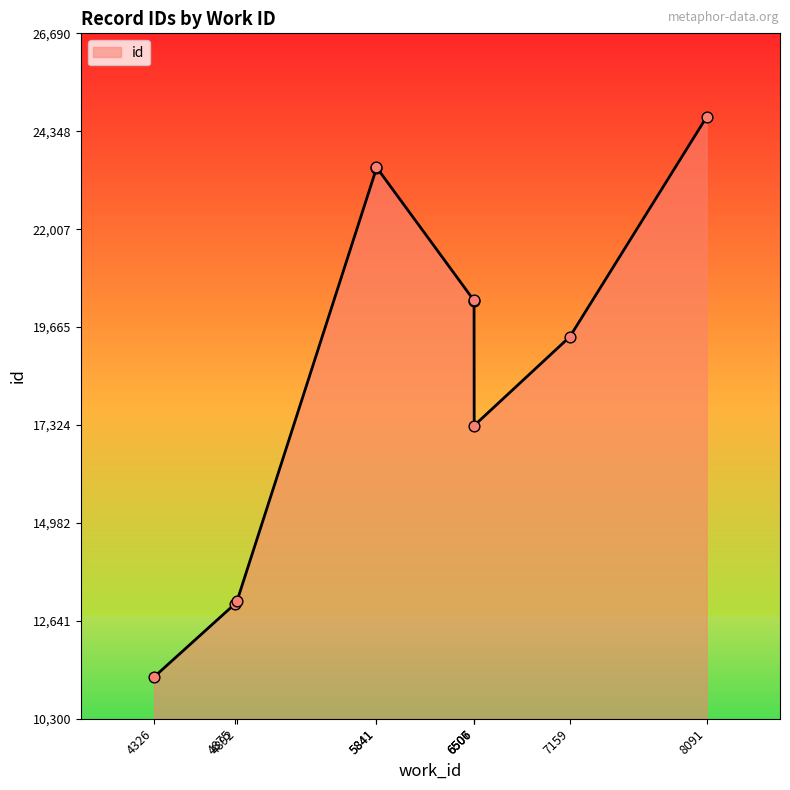

What is the change in value from 4875 to 8091?

+11649